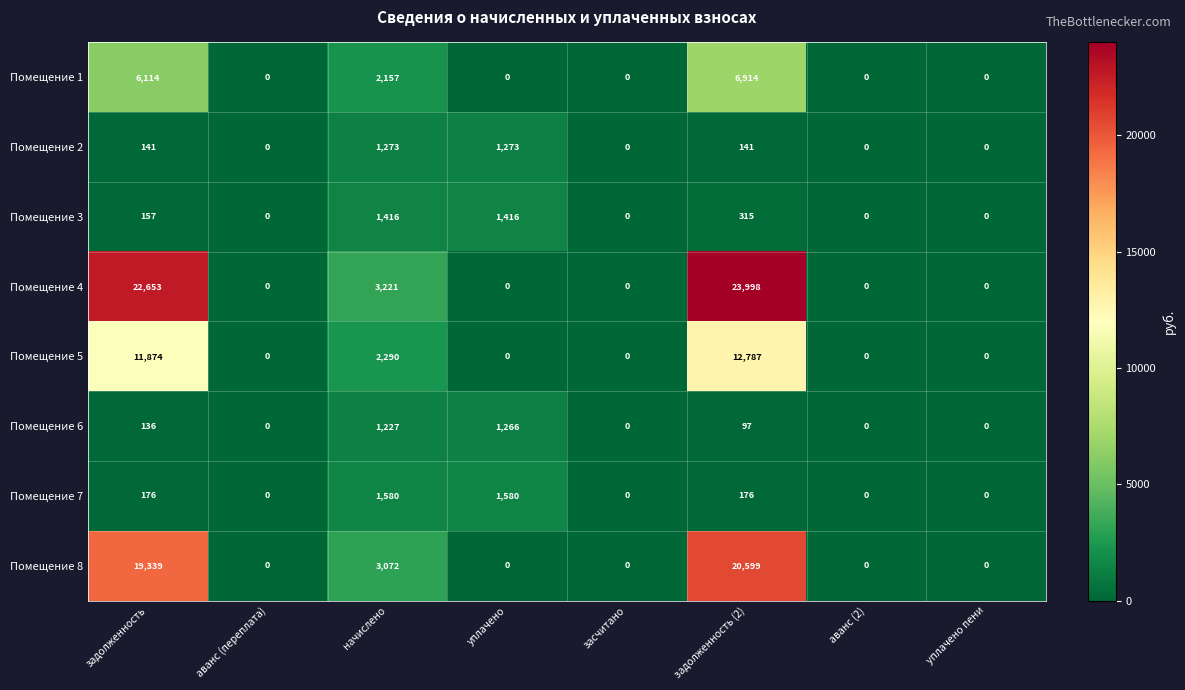

What is the total value across all series at уплачено?

5535